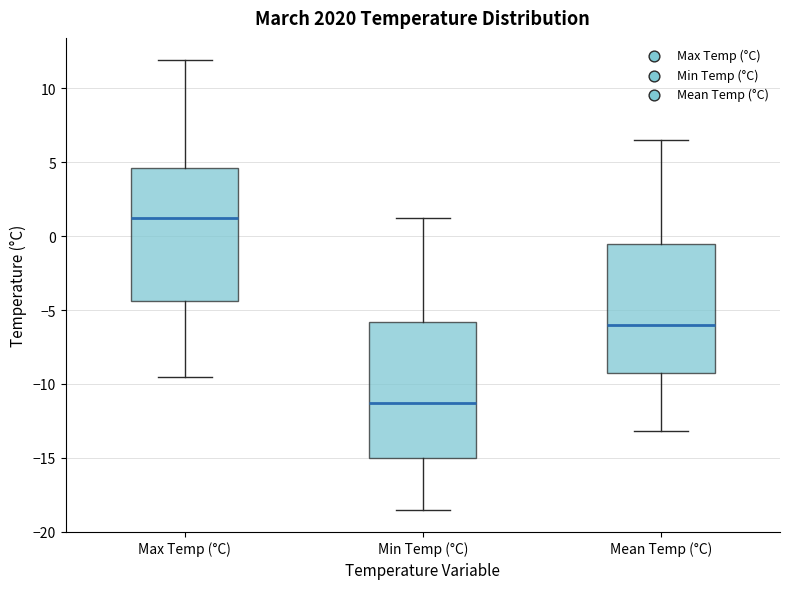

Reading left to right, transcribe this box plot: for each box, give where its median line is, the range the box spans, and where its two whiskers end, as read against the y-axis. The values are not printed on the chart, so give them approximately, as read against the axis.

Max Temp (°C): median 1.0, box -4.5 to 4.5, whiskers -9.5 to 12.0
Min Temp (°C): median -11.5, box -15.0 to -6.0, whiskers -18.5 to 1.0
Mean Temp (°C): median -6.0, box -9.0 to -0.5, whiskers -13.0 to 6.5